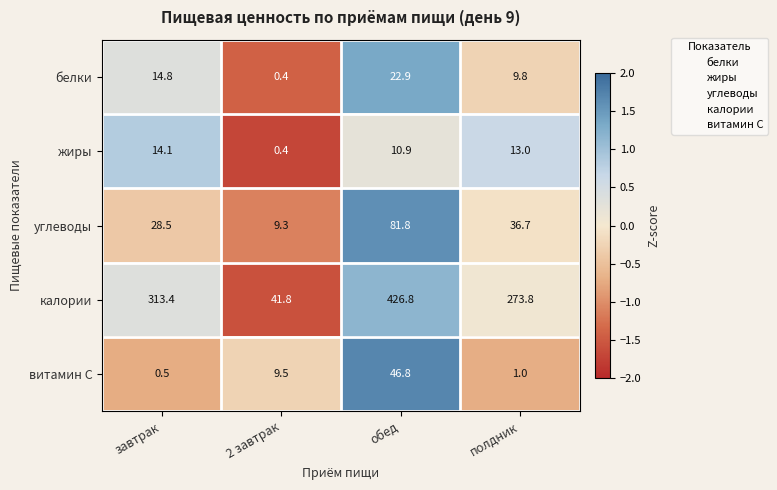

Which series has the largest total across all categories?

калории